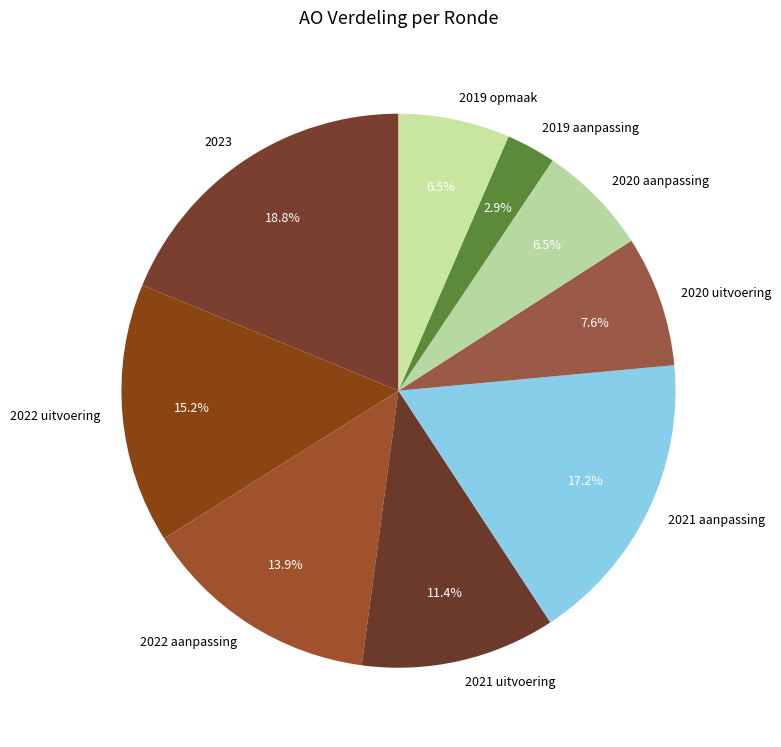

The 2021 aanpassing slice represents 17% of the pie. True or false?

True